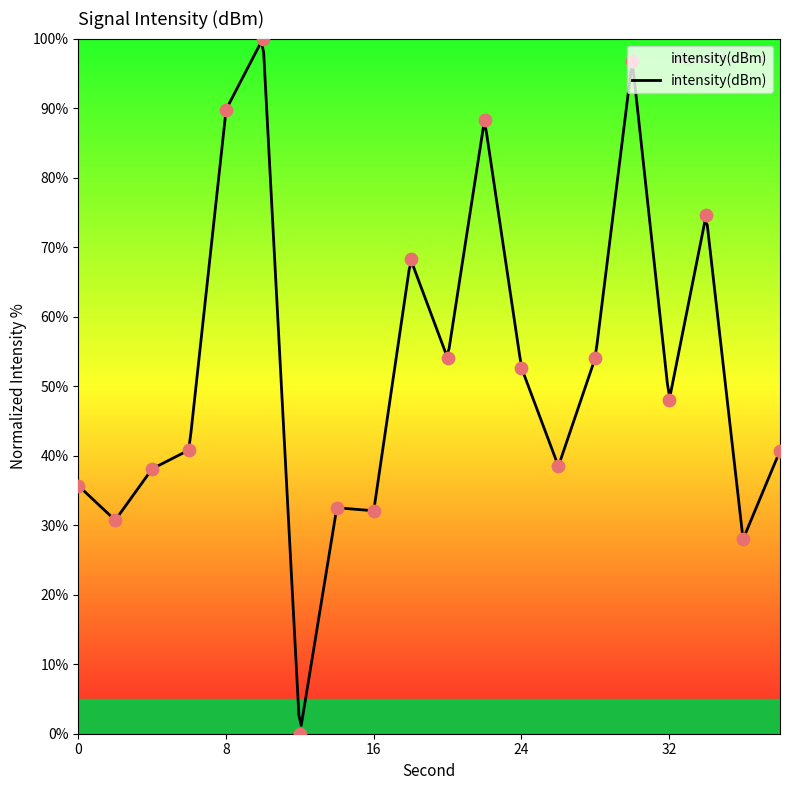

Between 28 and 36, which is larger?

28